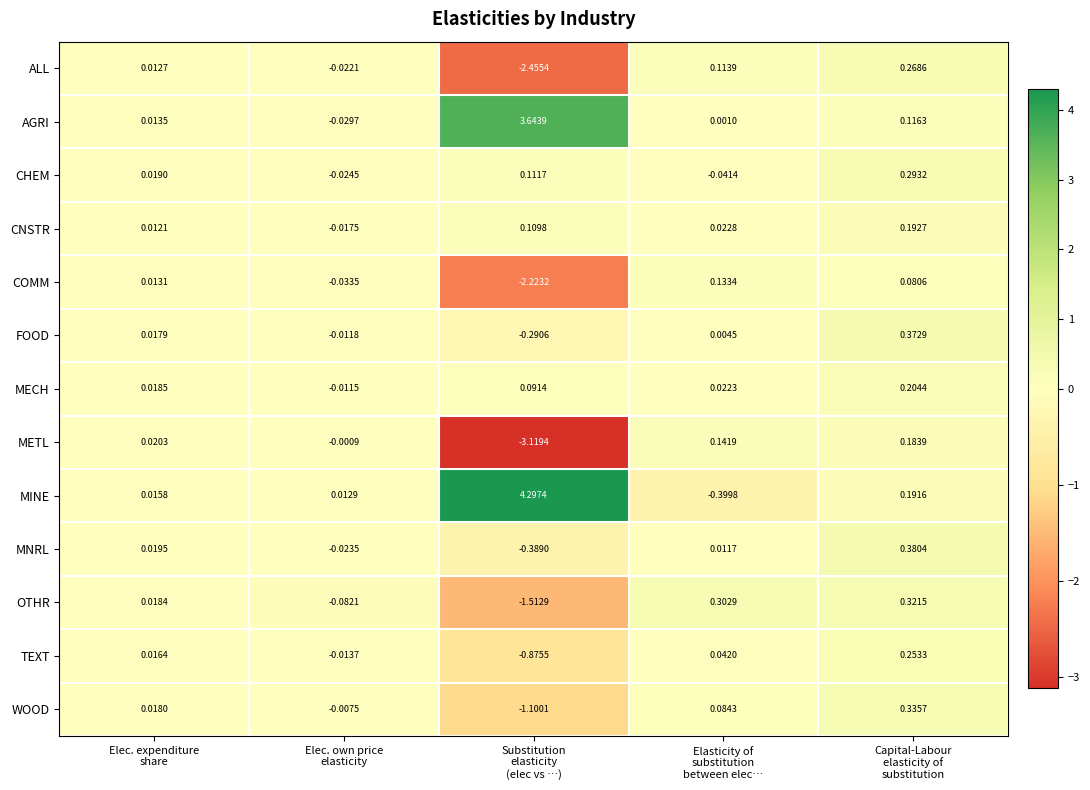

How many values in CNSTR are above zero?

4